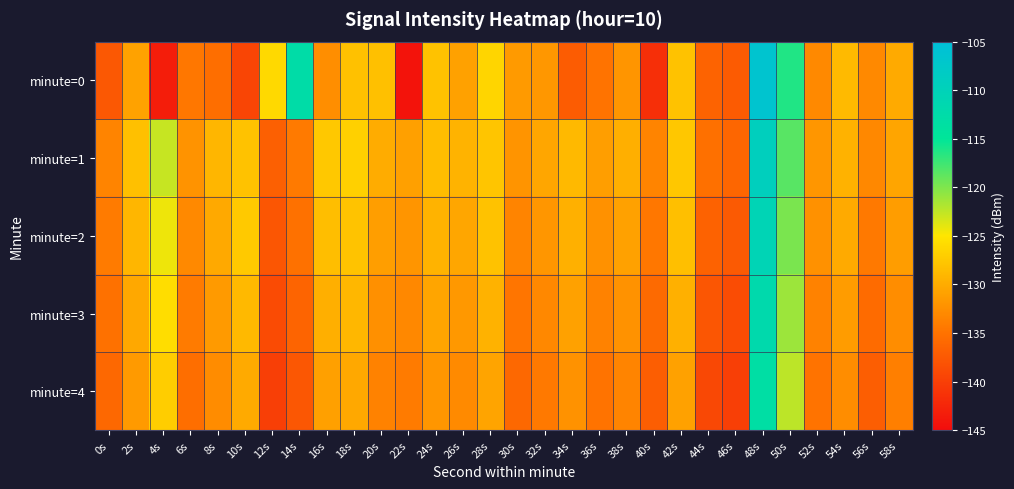

At which category does the chart reach its minimum across all series?

22s